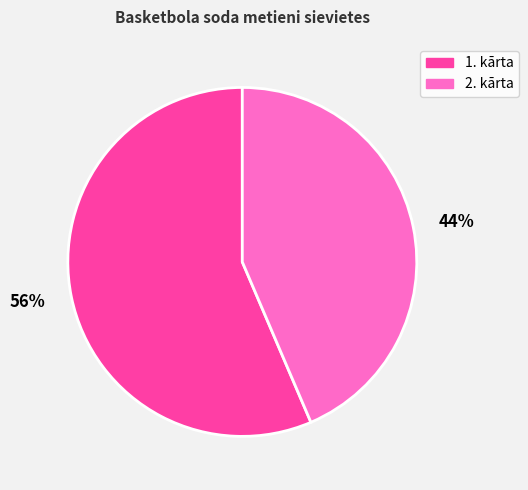

Rank the categories by value from highest to lowest.

1. kārta, 2. kārta